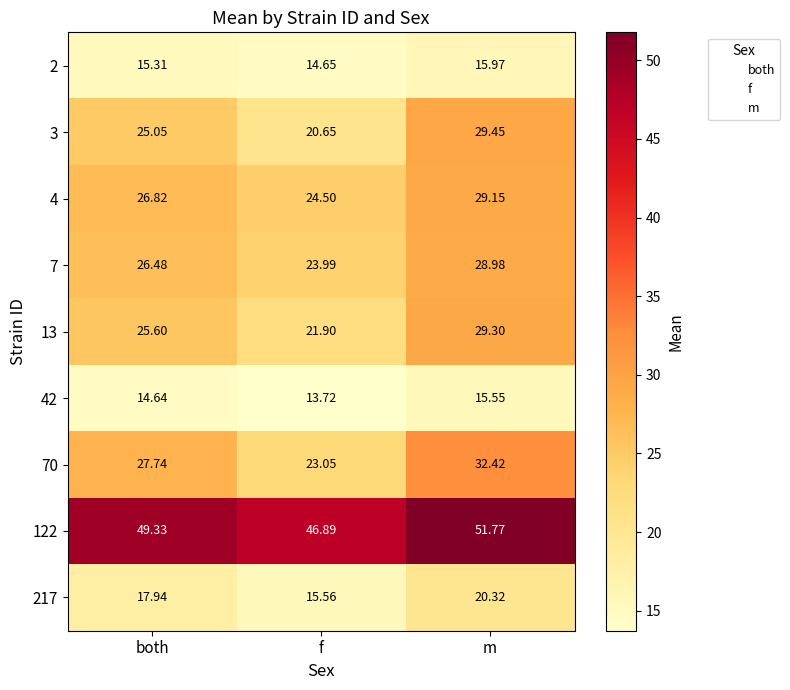

How many series are shown in this chart?

9